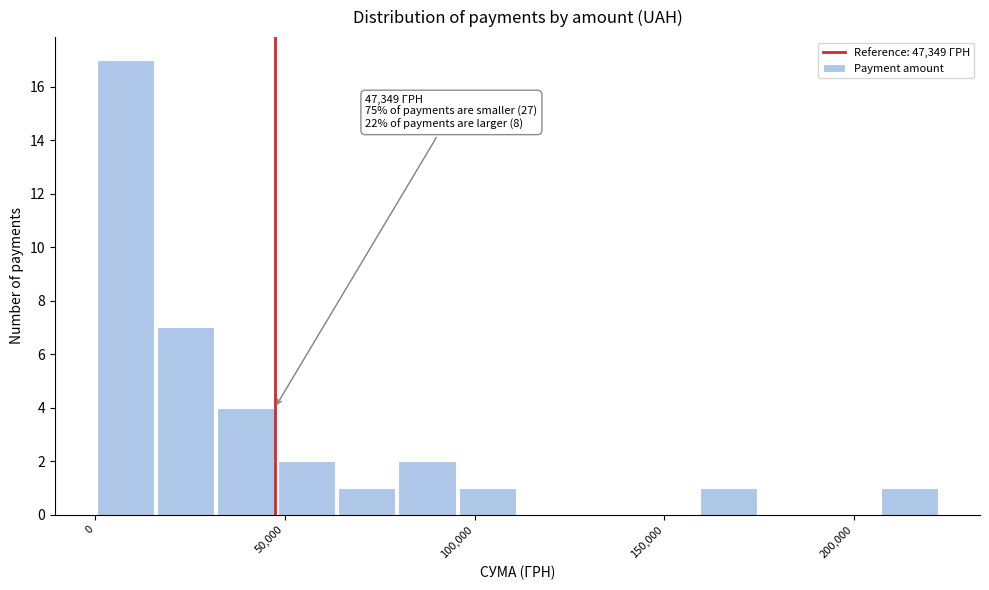

Around what value on the x-axis is the tallest bar? Give the approximate position of its centre, as read against the axis.

10000